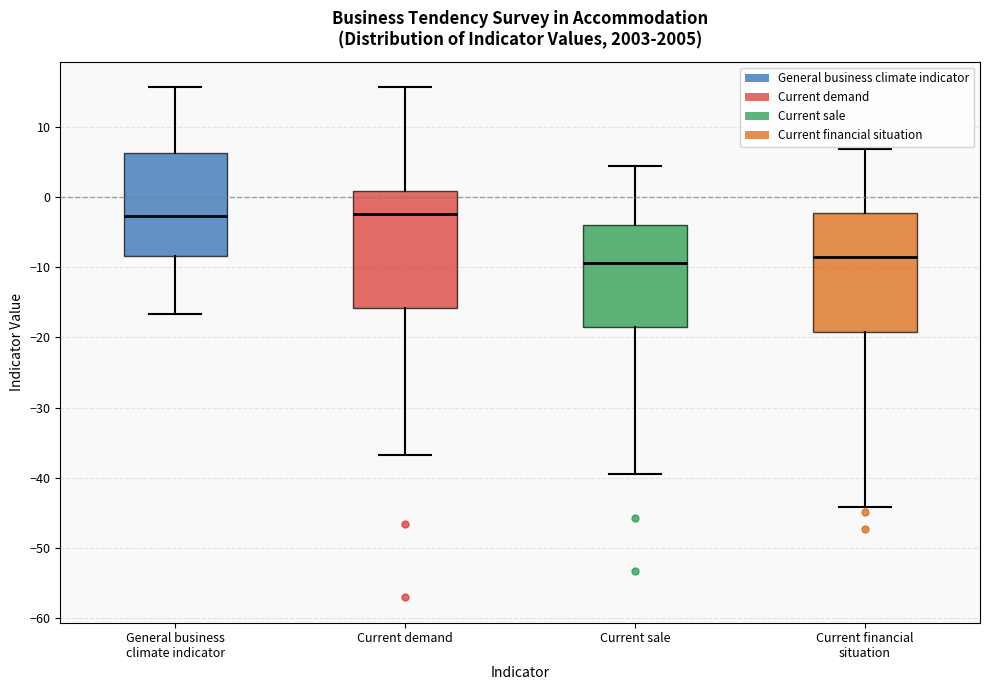

Reading left to right, read every box against the y-axis: the position of its median line, the range the box covers, and the ends of its whiskers. The values are not printed on the chart, so give them approximately, as read against the axis.

General business climate indicator: median -3, box -8 to 6, whiskers -17 to 16
Current demand: median -2, box -16 to 1, whiskers -37 to 16
Current sale: median -9, box -18 to -4, whiskers -39 to 4
Current financial situation: median -9, box -19 to -2, whiskers -44 to 7